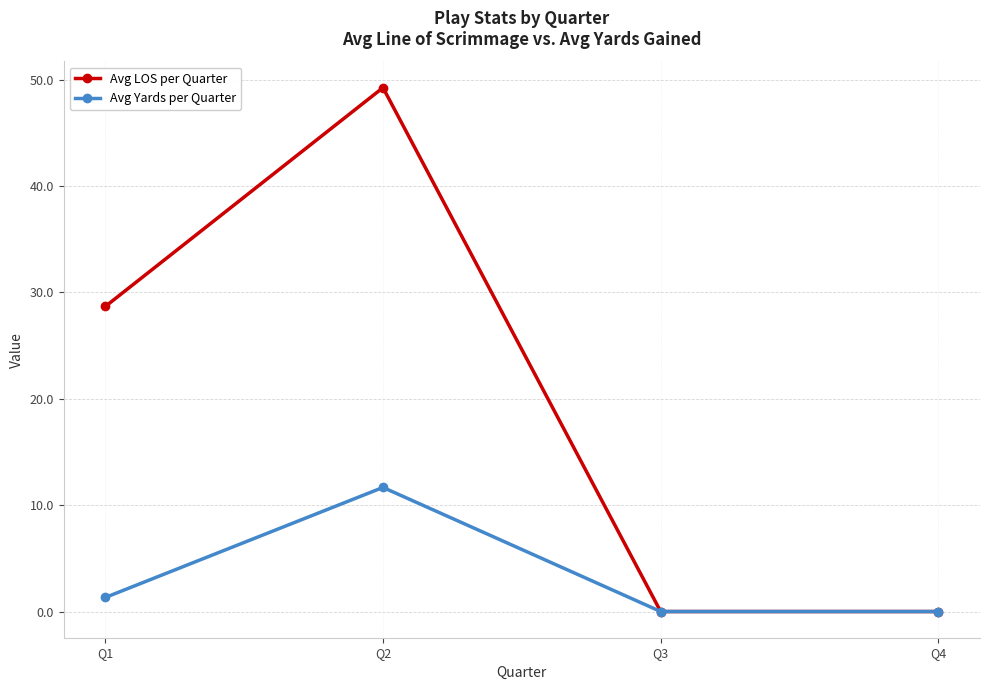

What is the sum of the Avg Yards per Quarter values at Q4 and Q1?

1.3